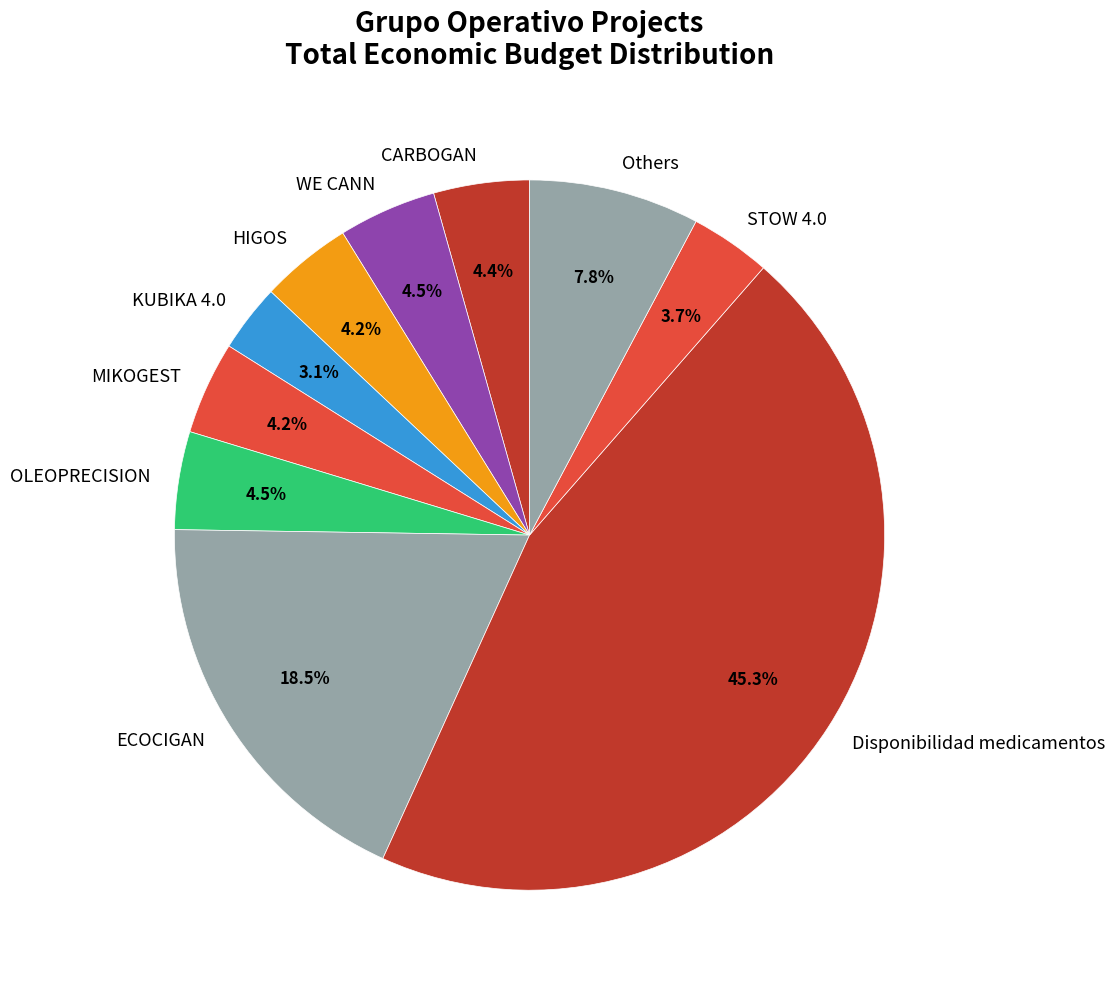

What is the largest slice in the pie chart?

Disponibilidad medicamentos